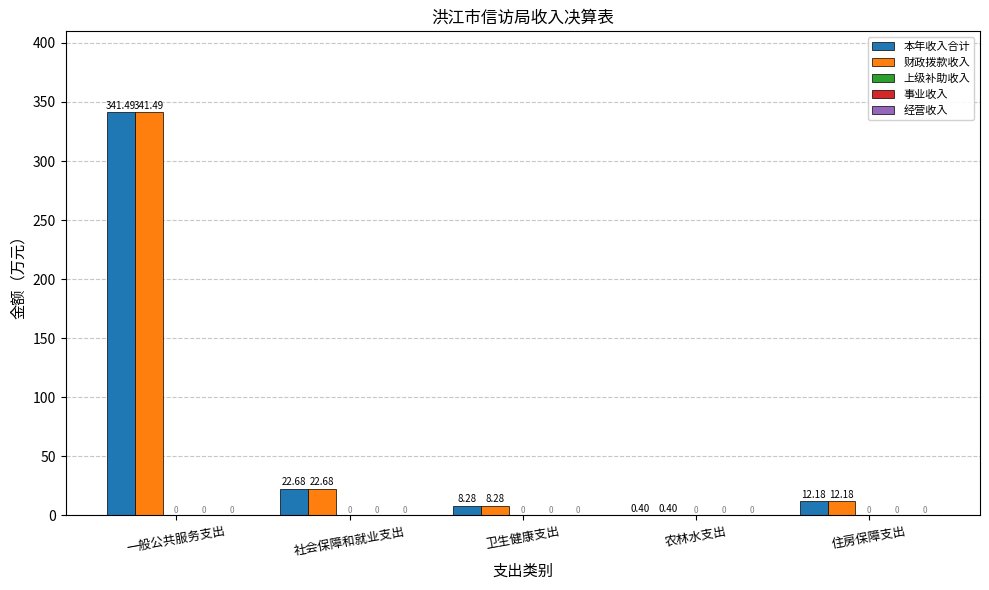

How many groups of bars are there?

5